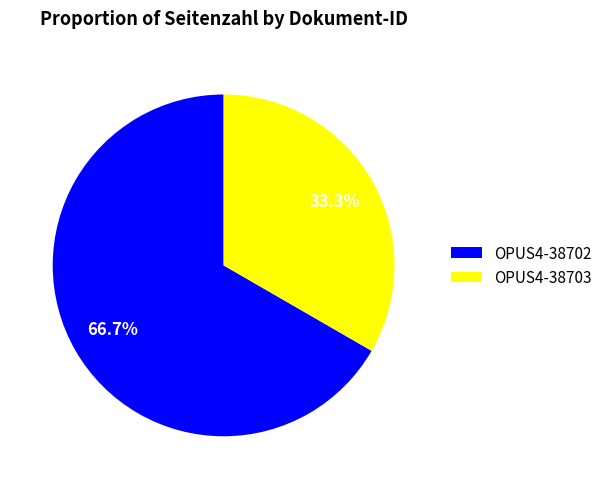

To the nearest percent, what percentage of the pie is OPUS4-38703?

33%